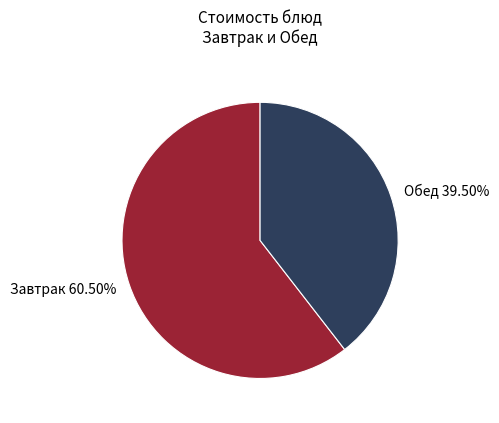

How many segments does this pie chart have?

2